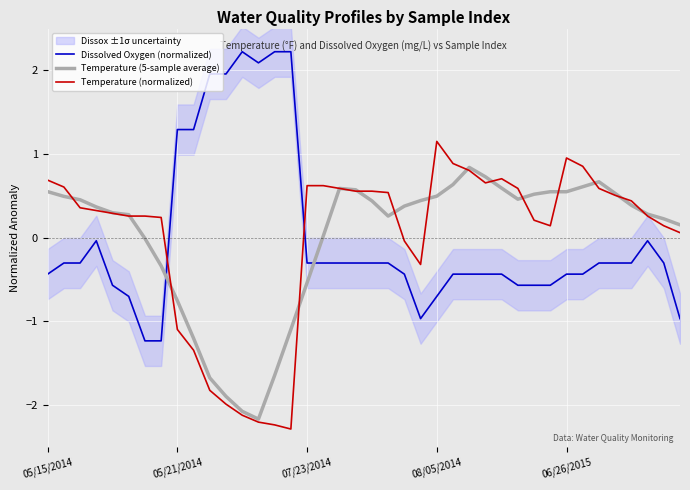

How many data points in Dissolved Oxygen (normalized) are above 0?

8